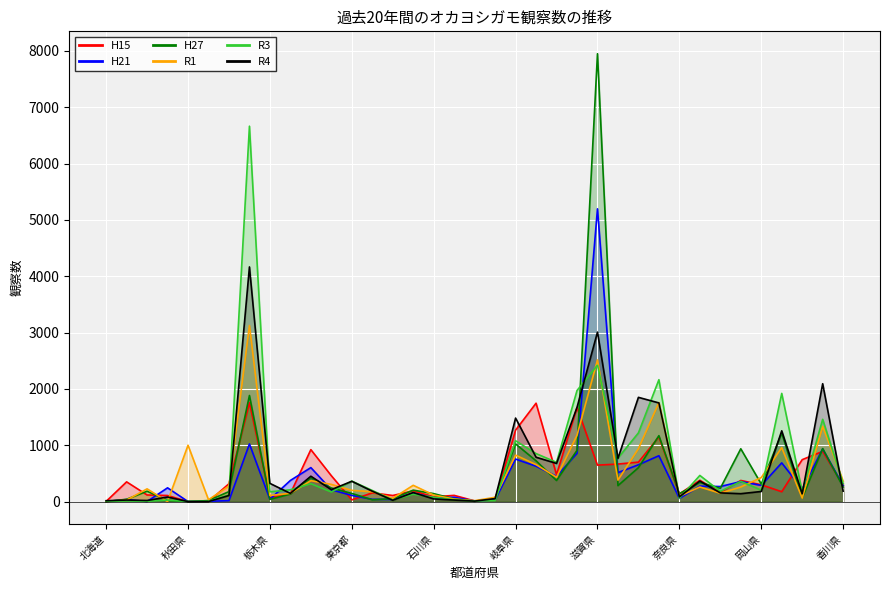

How many categories are shown in the chart?

37